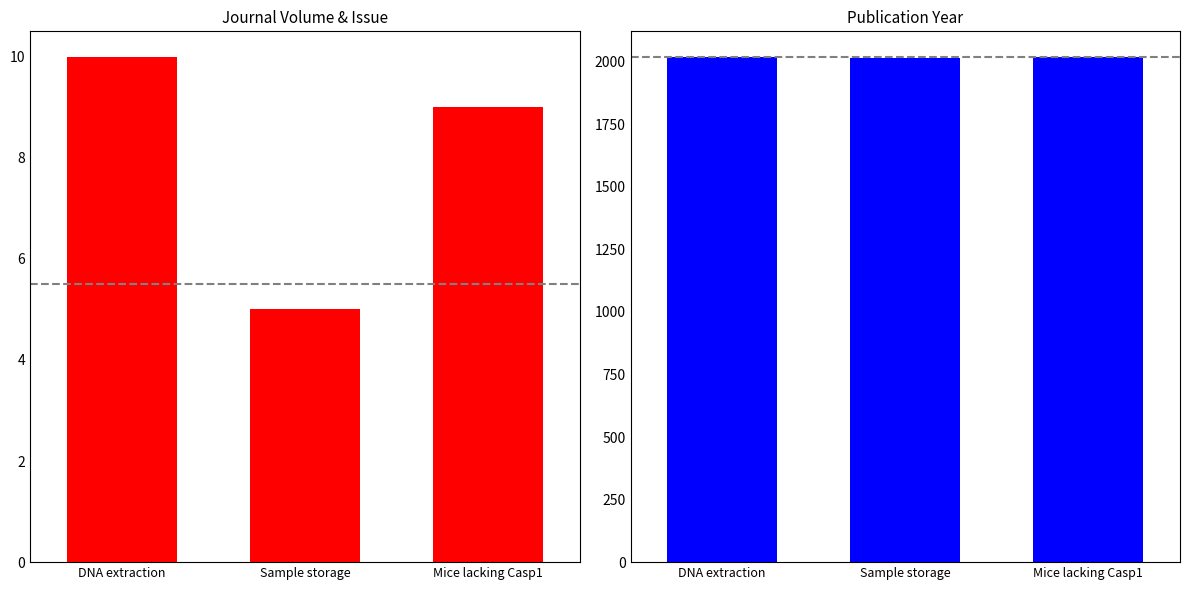

Is the value of Publication Year at Sample storage greater than the value of Journal Volume at Mice lacking Casp1?

Yes